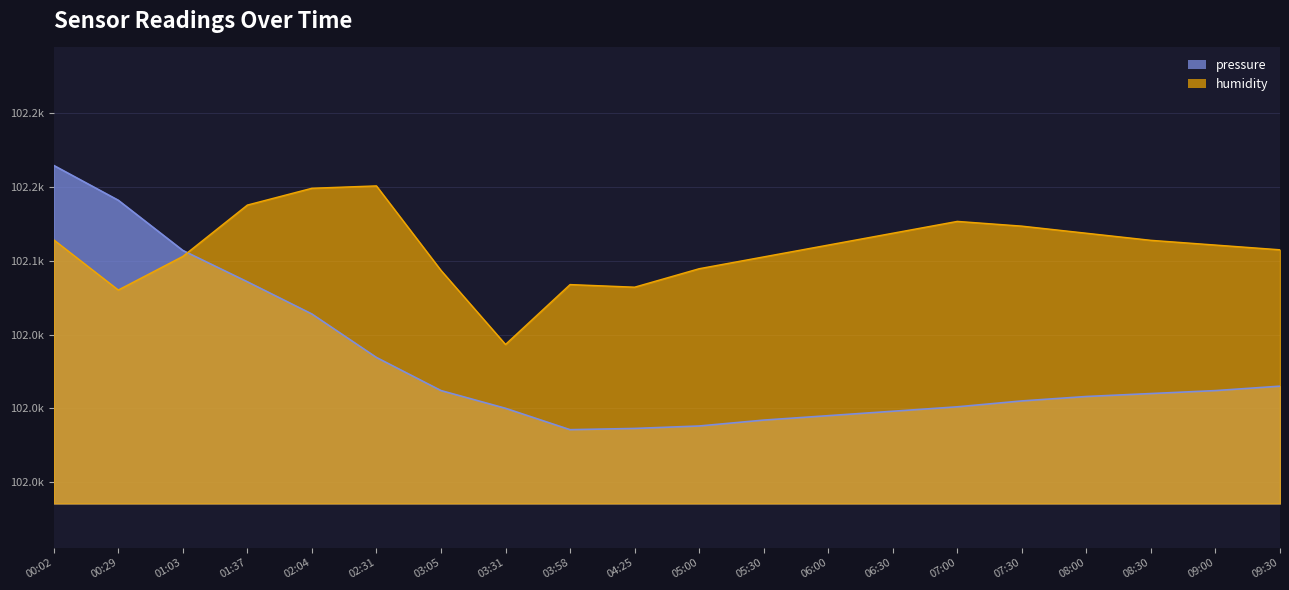

The humidity series shows 102102.7 at 05:30. True or false?

True